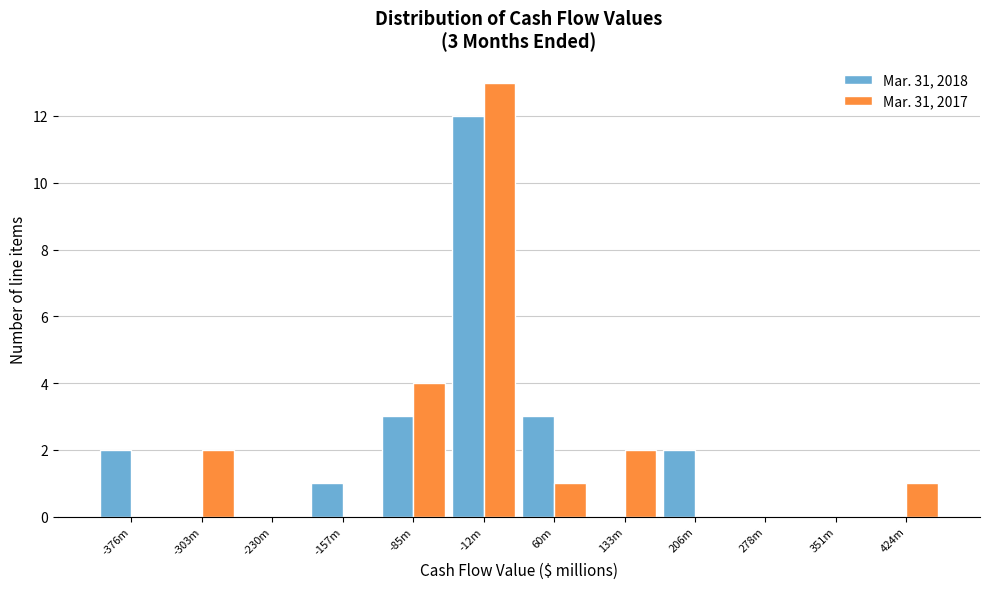

Reading left to right, list all the values displayed in this chart.

Mar. 31, 2018: -376m=2	-303m=0	-230m=0	-157m=1	-85m=3	-12m=12	60m=3	133m=0	206m=2	278m=0	351m=0	424m=0
Mar. 31, 2017: -376m=0	-303m=2	-230m=0	-157m=0	-85m=4	-12m=13	60m=1	133m=2	206m=0	278m=0	351m=0	424m=1